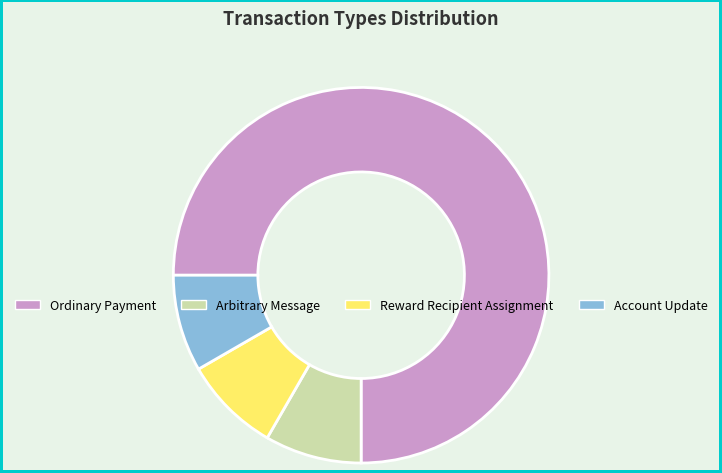

What is the ratio of the value at Arbitrary Message to the value at Account Update?

1.0